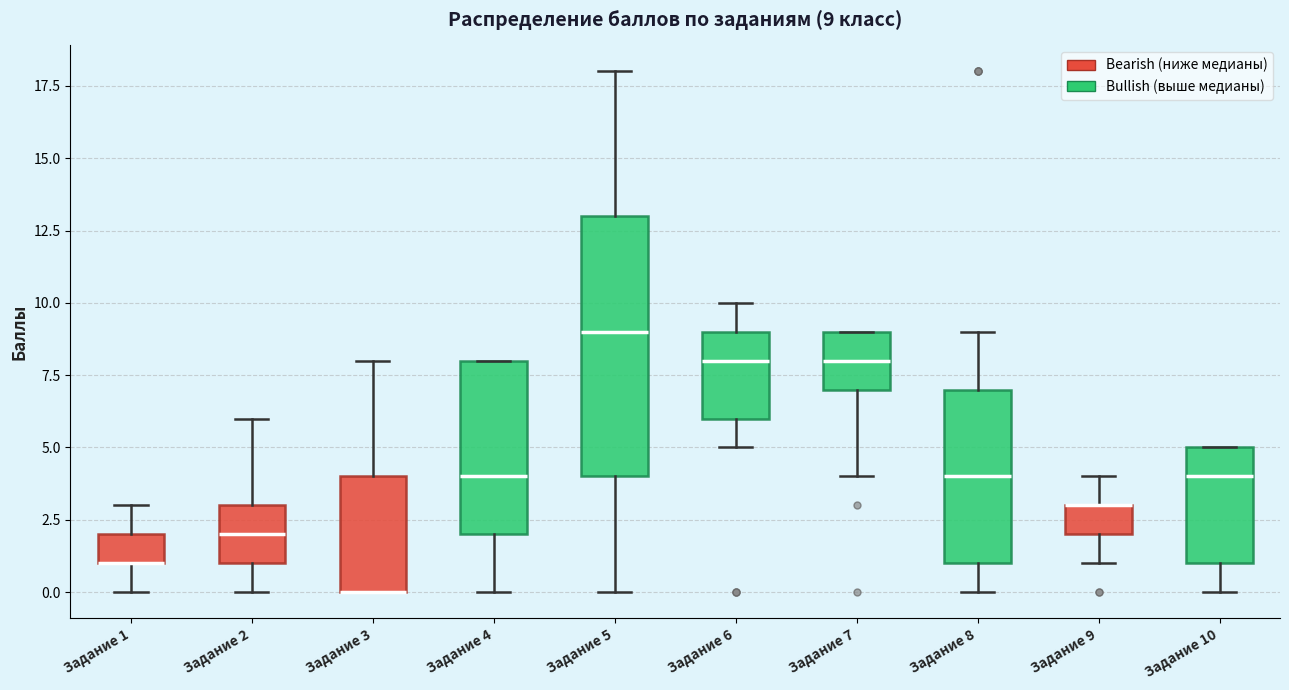

Comparing the boxes themselves (not the whiskers), which one is the tallest?

Задание 5